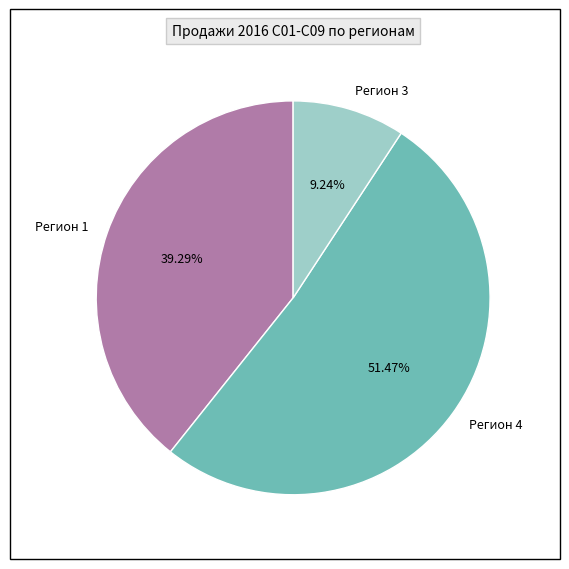

Is the sum of Регион 4 and Регион 1 greater than half?

Yes